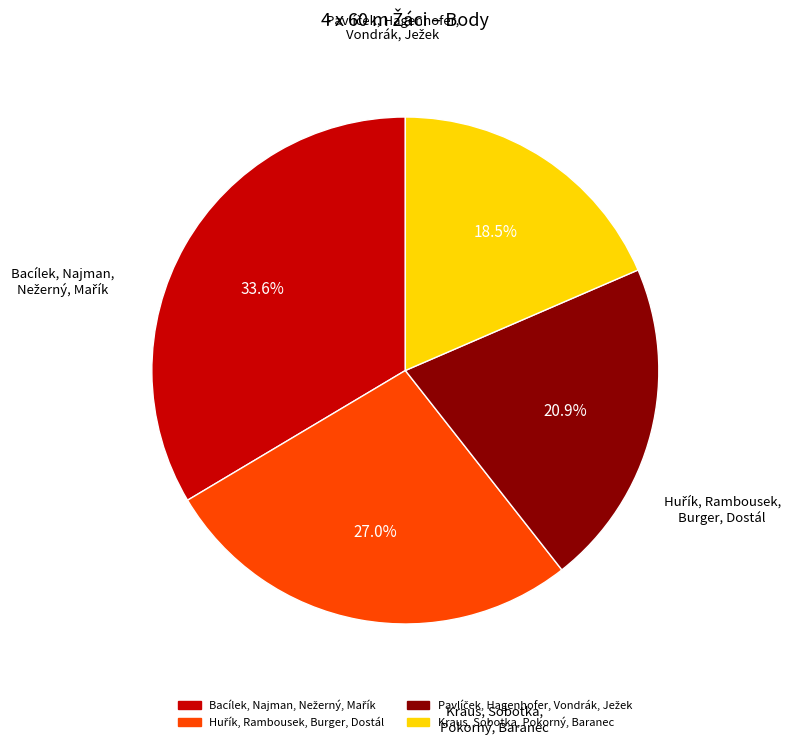

Which category has the smallest portion of the pie?

Kraus, Sobotka, Pokorný, Baranec